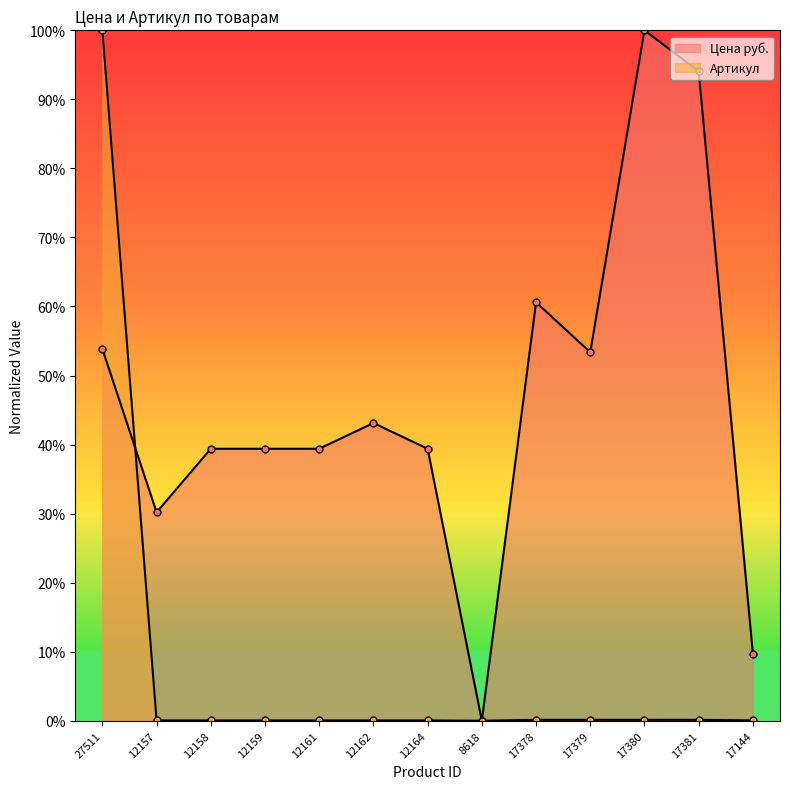

What is the label of the 12th point from the right?

12157